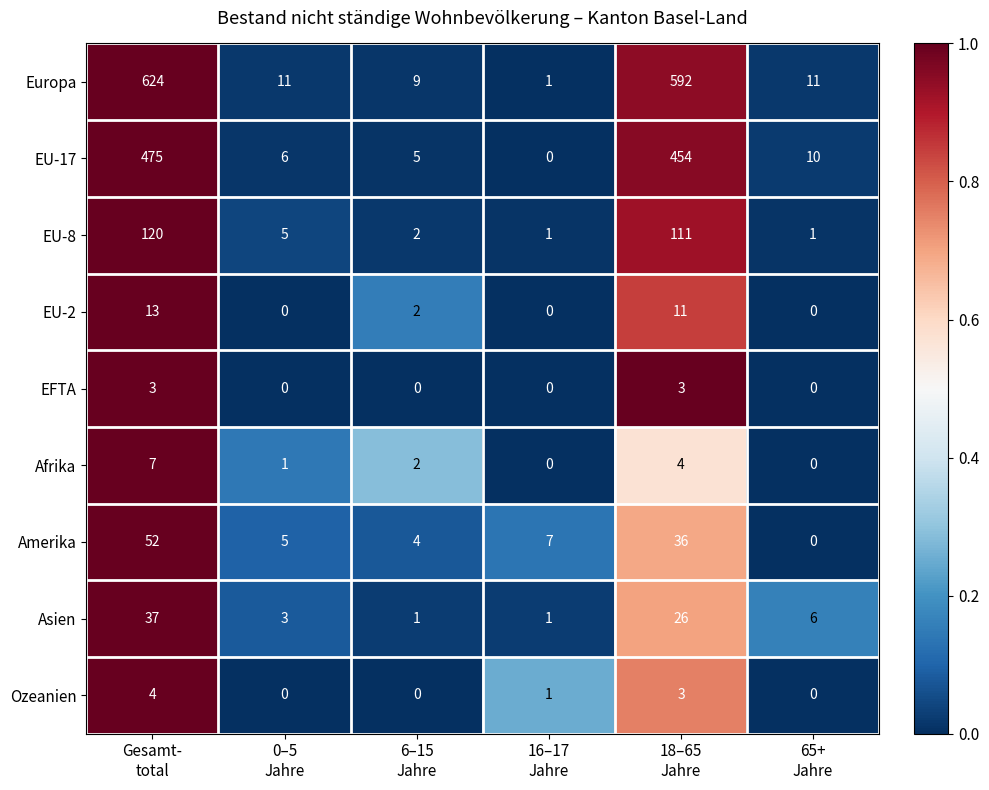

Rank the series by their maximum value, from lowest to highest.

EFTA, Ozeanien, Afrika, EU-2, Asien, Amerika, EU-8, EU-17, Europa